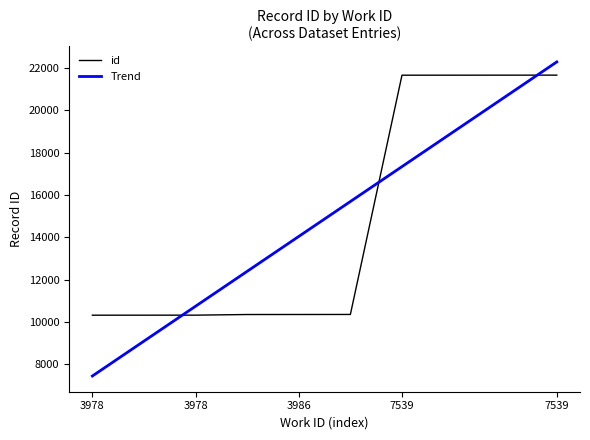

What is the maximum value shown in the chart?

21657